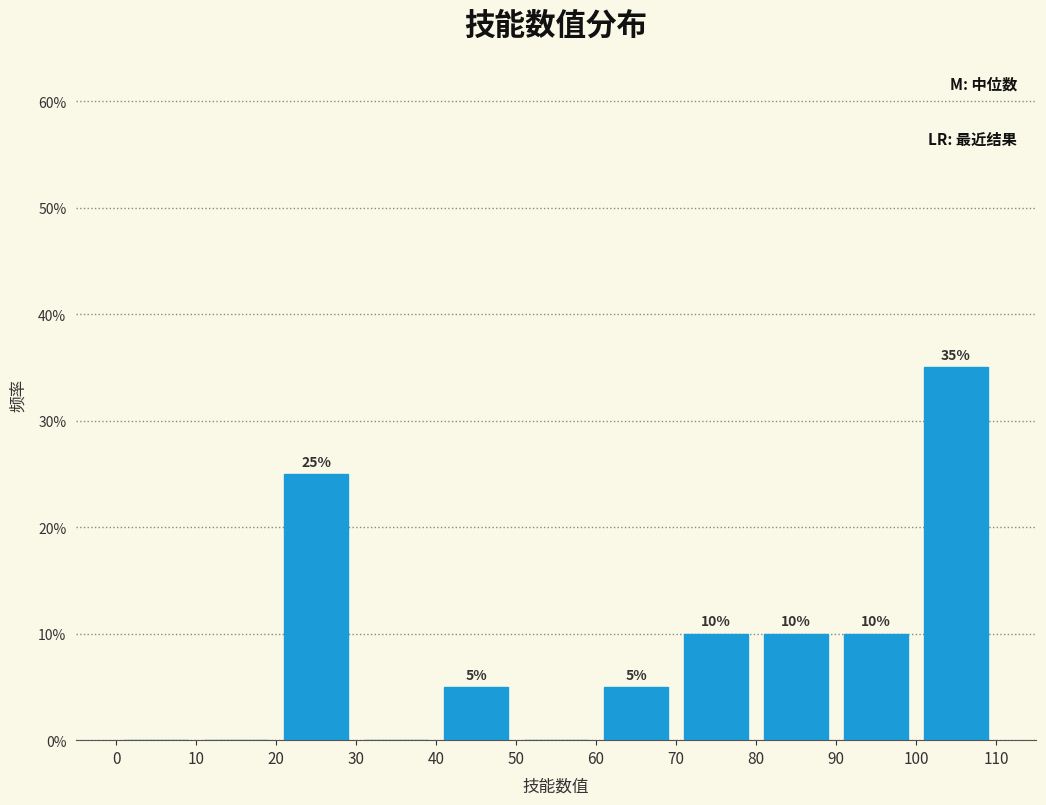

Which range on the x-axis has the tallest bar?

100 to 110